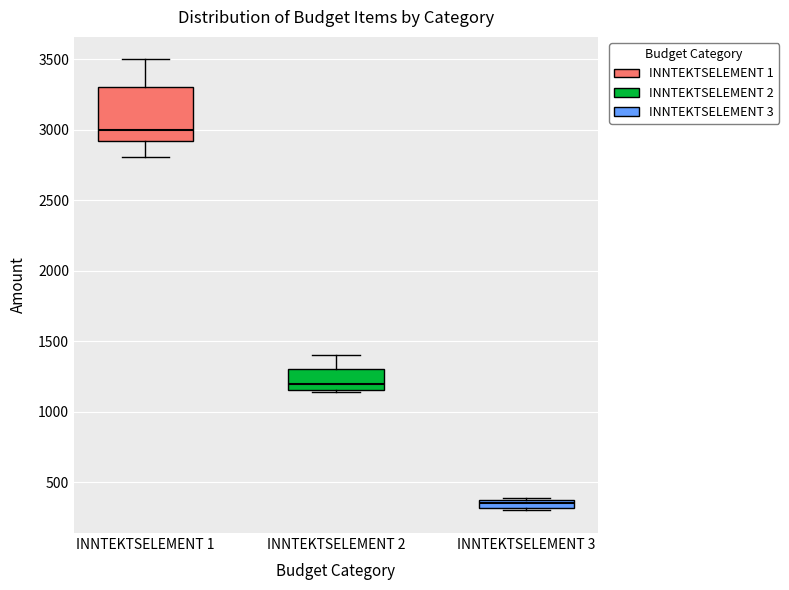

Which box's median line is the highest?

INNTEKTSELEMENT 1